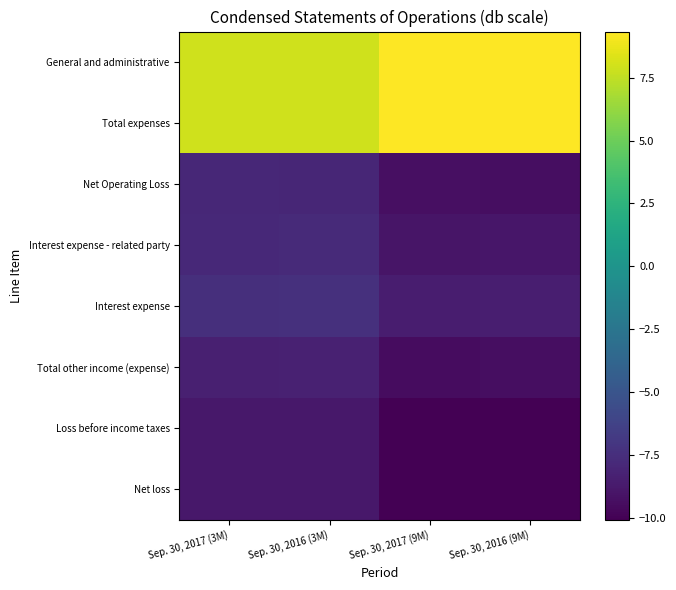

At Sep. 30, 2017 (9M), list the series in order from smallest to largest.

Loss before income taxes, Net loss, Total other income (expense), Net Operating Loss, Interest expense - related party, Interest expense, General and administrative, Total expenses